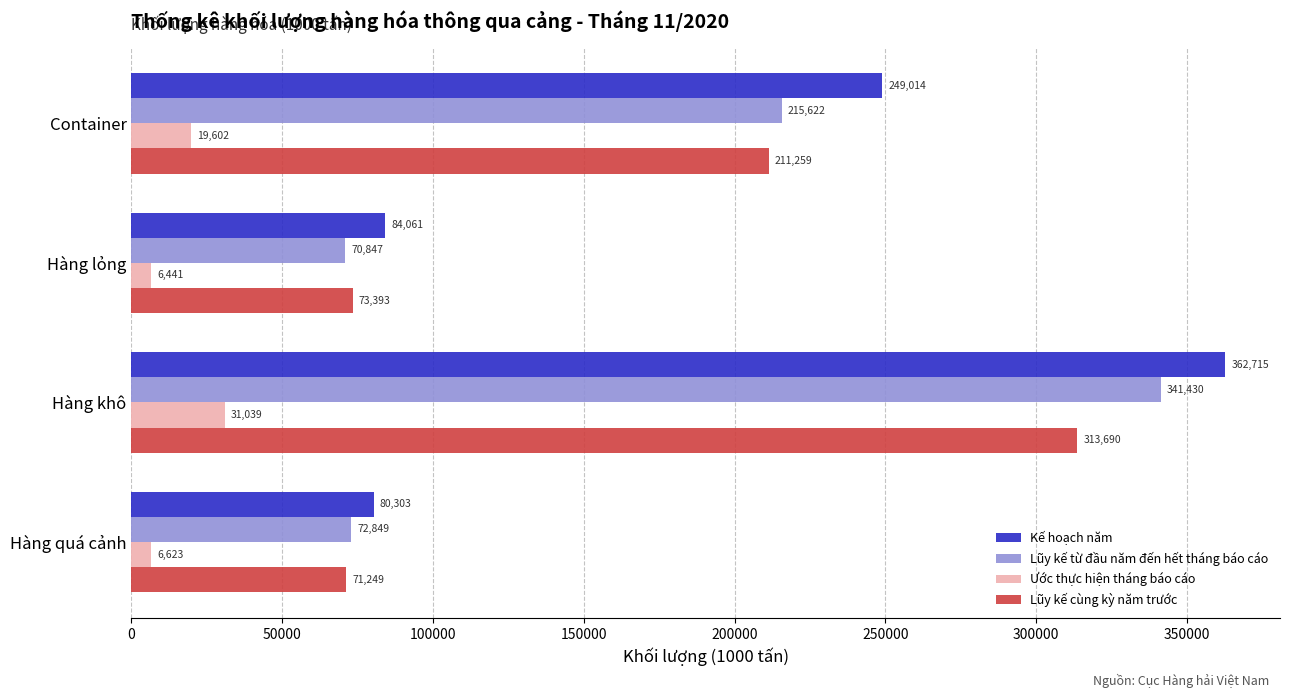

What is the greatest value displayed?

362715